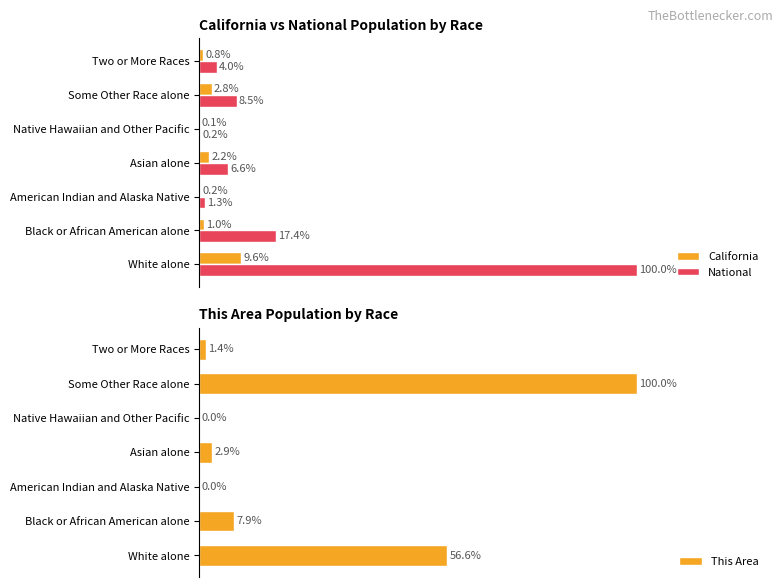

What is the sum of all National values?

138.1